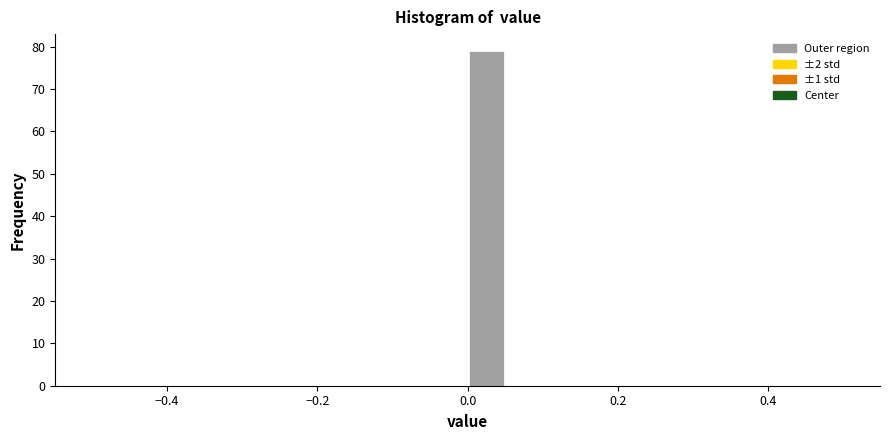

Read against the x-axis, roughly where is the centre of the tallest bar?

0.02